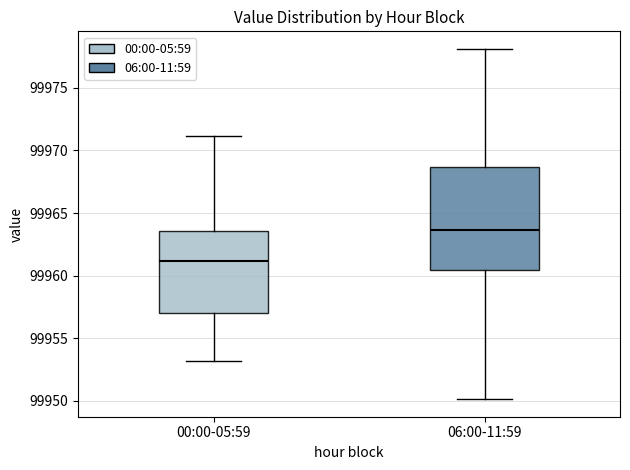

Where is the upper edge of the box for 00:00-05:59 on the y-axis? The values are not printed on the chart, so give them approximately, as read against the axis.

99963.5